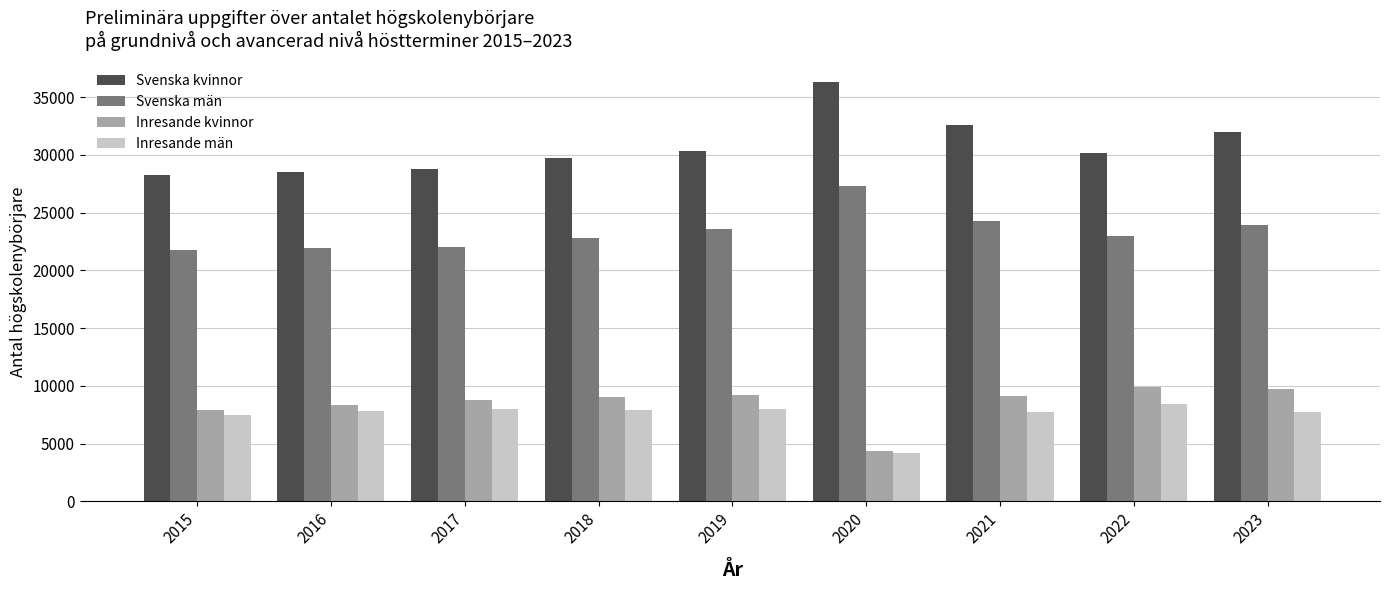

What is the total value across all series at 2022?

71500